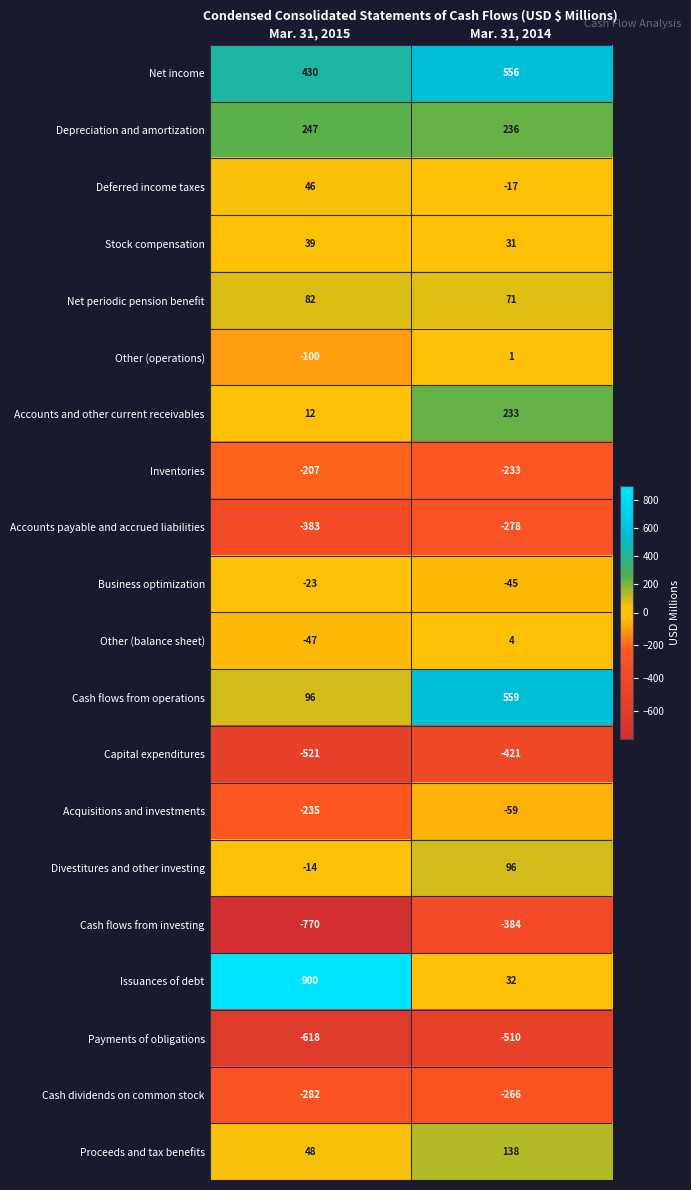

What is the approximate value of Capital expenditures at Mar. 31, 2014, to the nearest 10?

-420